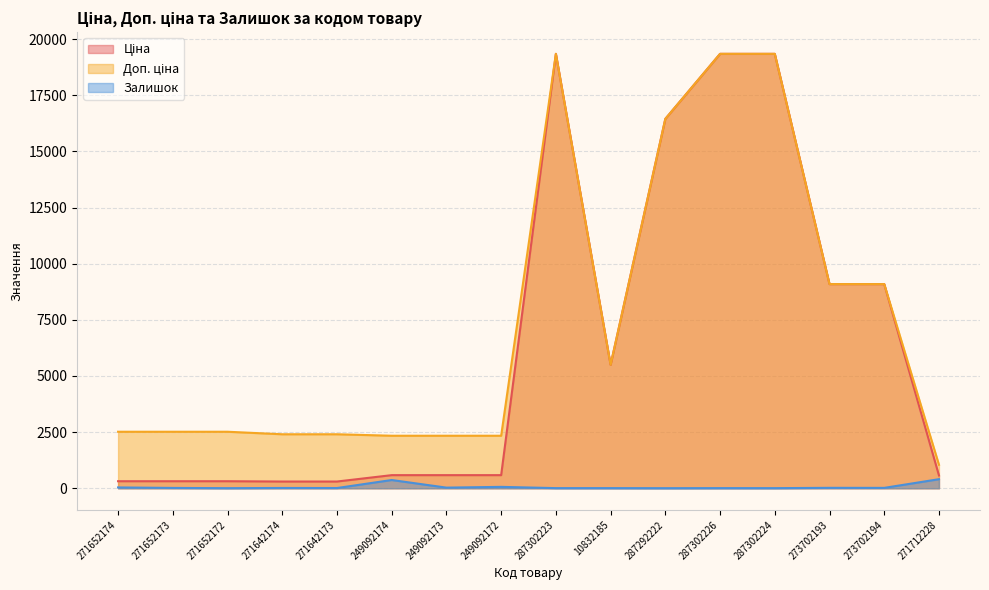

How many data points in Ціна are above 584?

10